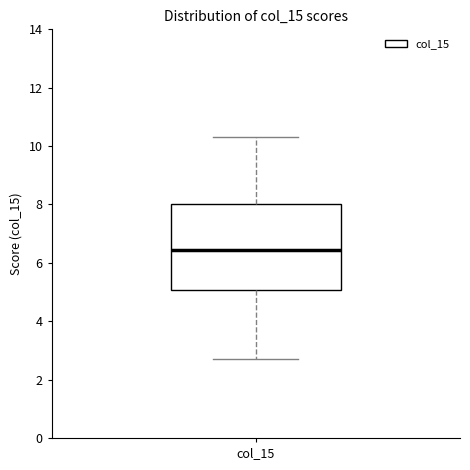

Read this box plot against the y-axis: the position of the median line, the range covered by the box, and the ends of both whiskers. The values are not printed on the chart, so give them approximately, as read against the axis.

median 6.4, box 5.0 to 8.0, whiskers 2.8 to 10.4